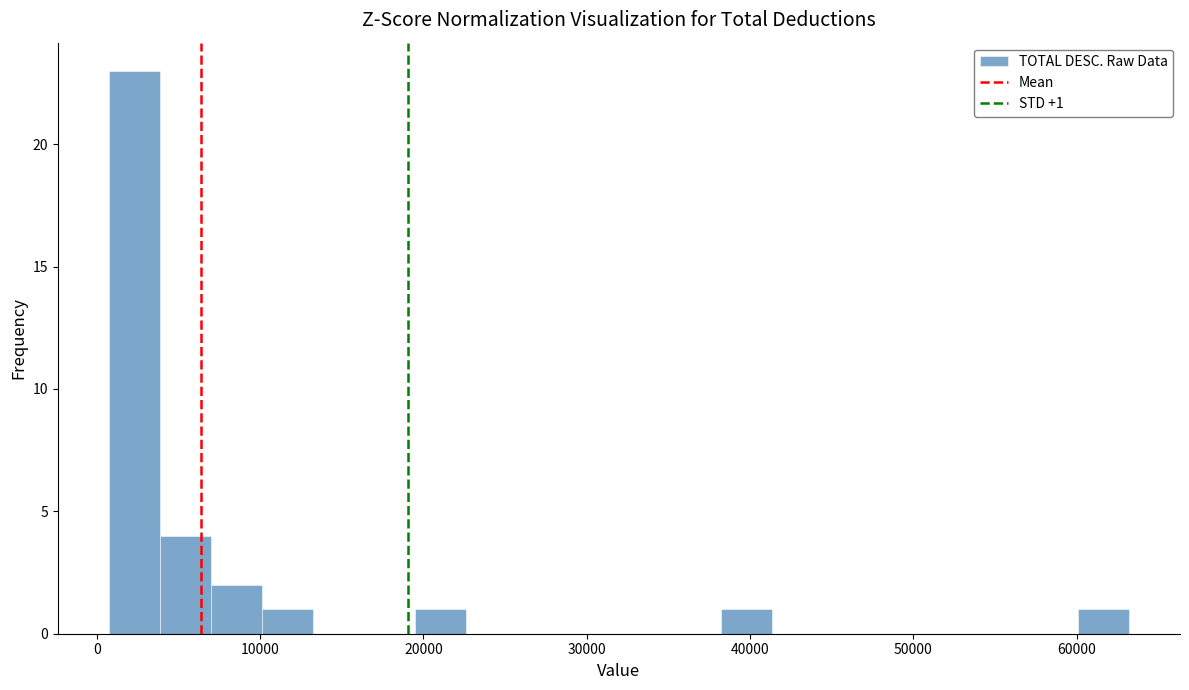

Around what value on the x-axis is the tallest bar? Give the approximate position of its centre, as read against the axis.

2000